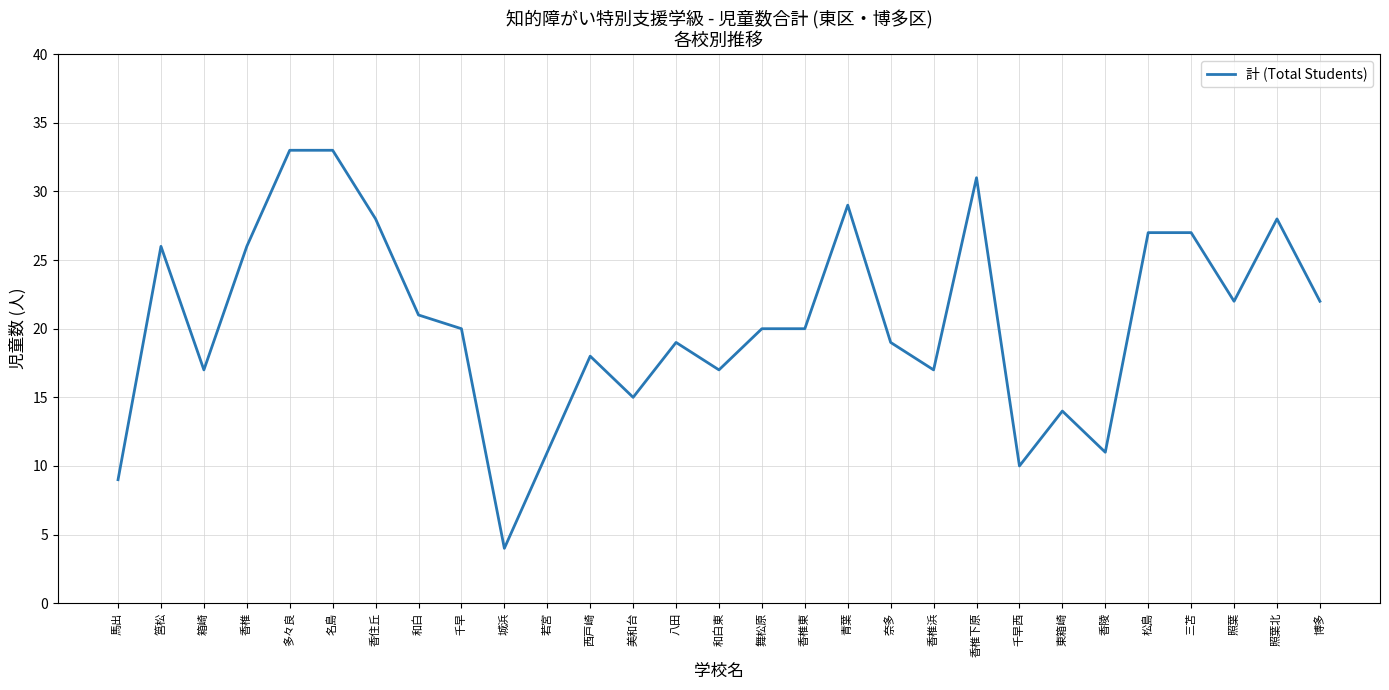

What is the difference between the values at 東箱崎 and 若宮?

3